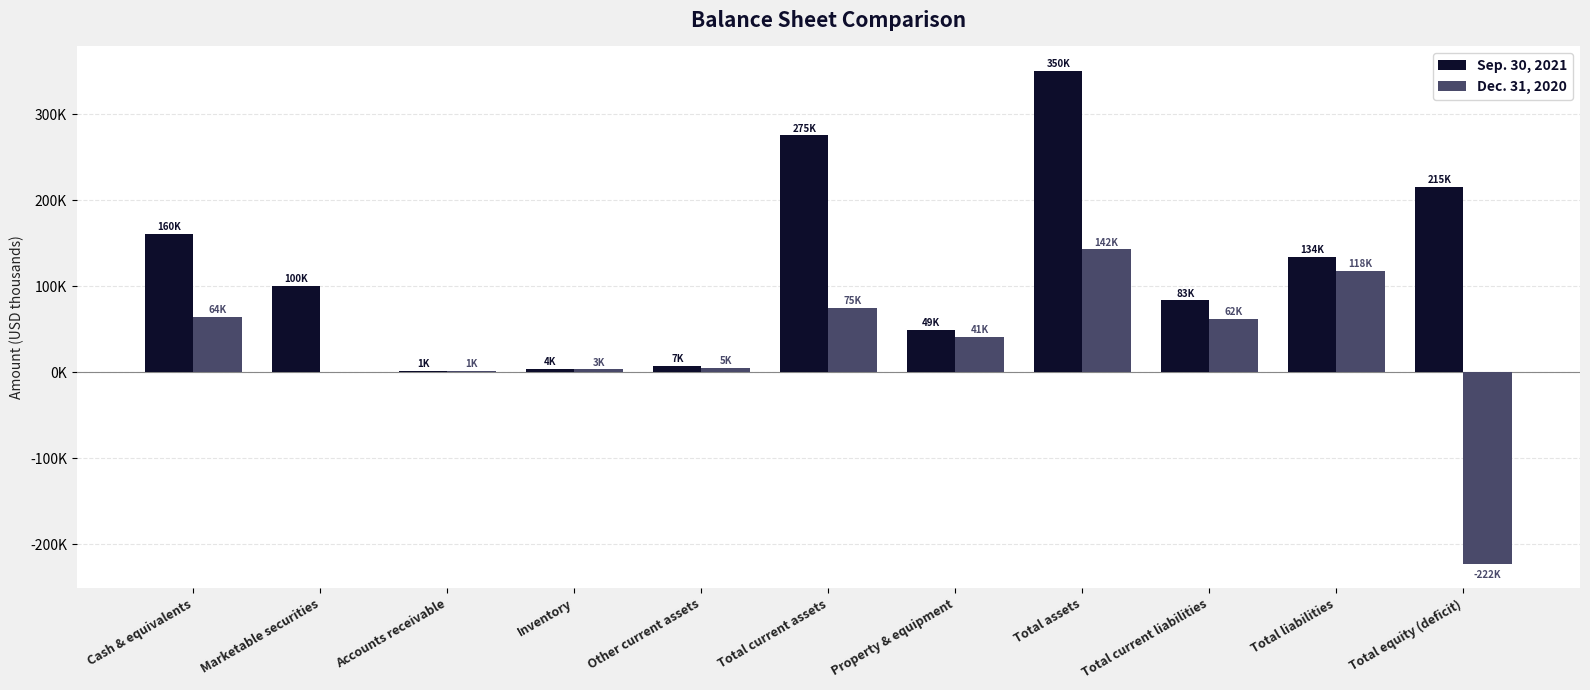

What is the greatest value displayed?

350218